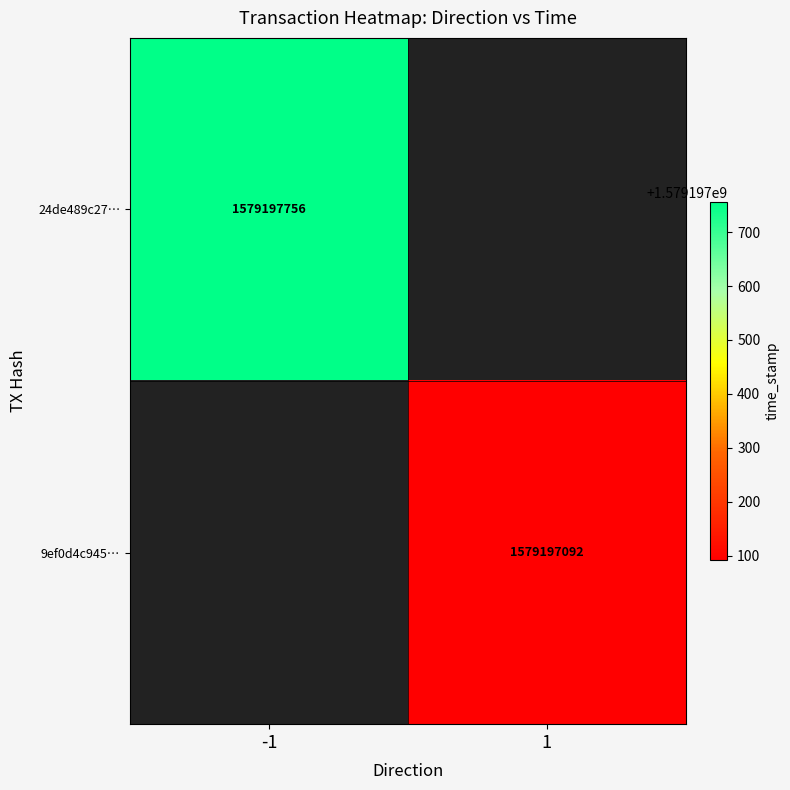

Reading left to right, what are all the values shown in this chart?

24de489c27fa24038e0dc08248ac438dbc7b592: 0=-1	1=1579197756
9ef0d4c945d5e8cc4a8f49d64262201a2166737: 0=1	1=1579197092